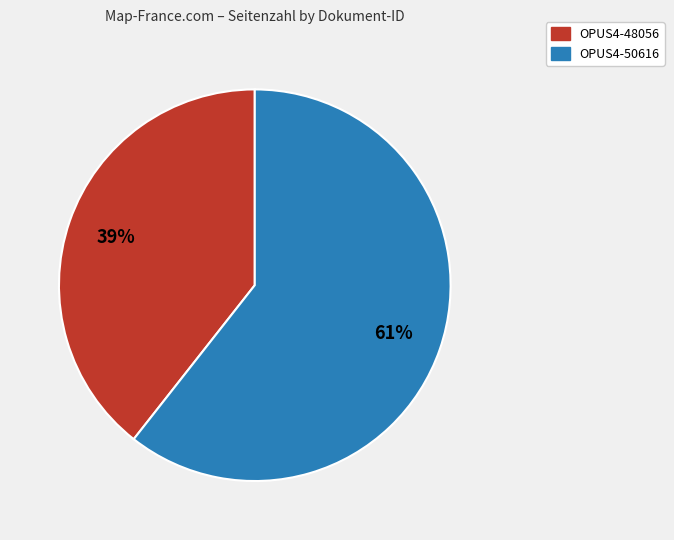

Which category has the biggest portion of the pie?

OPUS4-50616